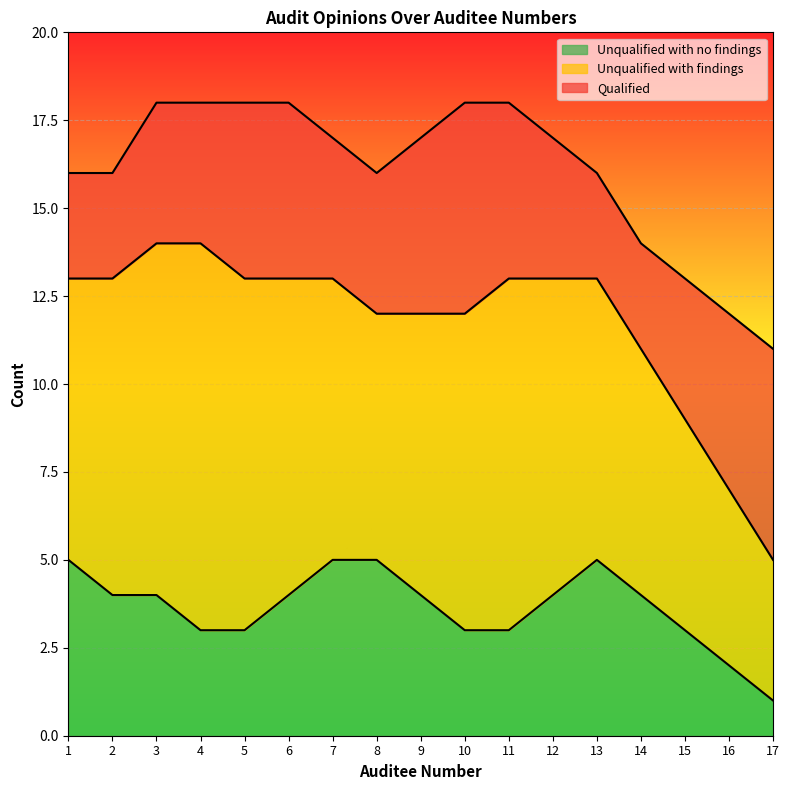

What is the value of the Qualified point at the 6th from the left?

5